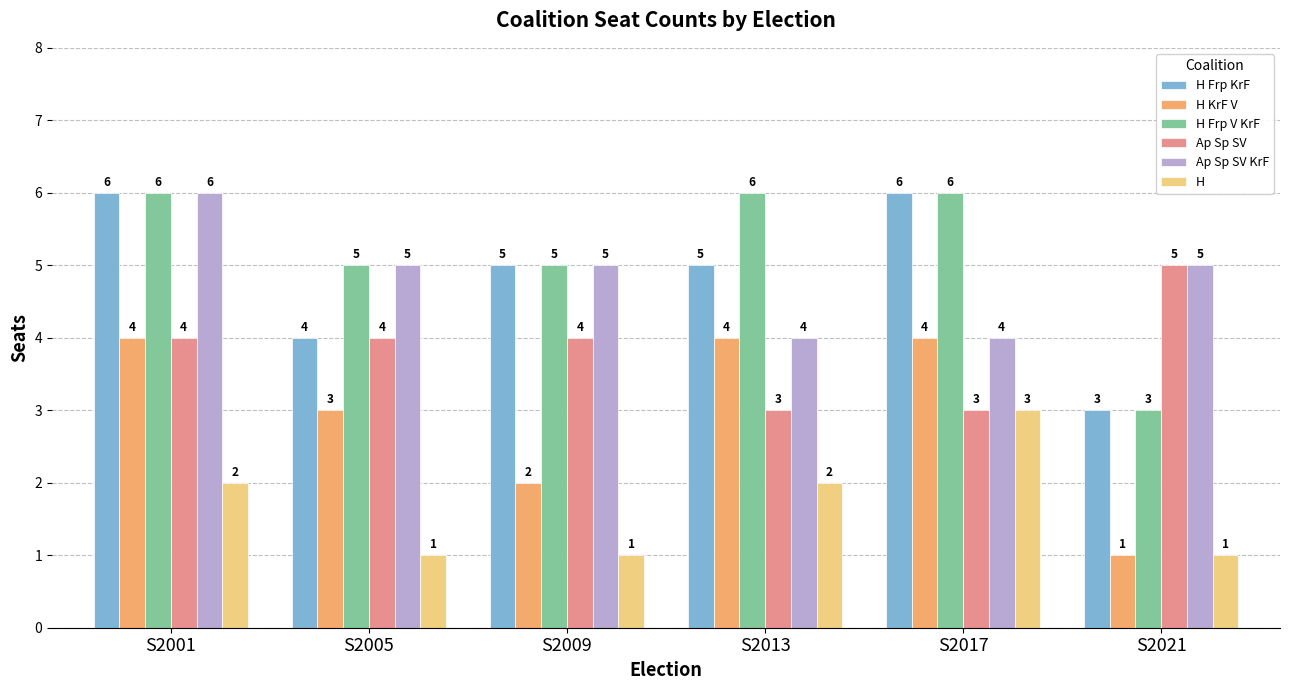

What are all the series names shown in the legend?

H Frp KrF, H KrF V, H Frp V KrF, Ap Sp SV, Ap Sp SV KrF, H